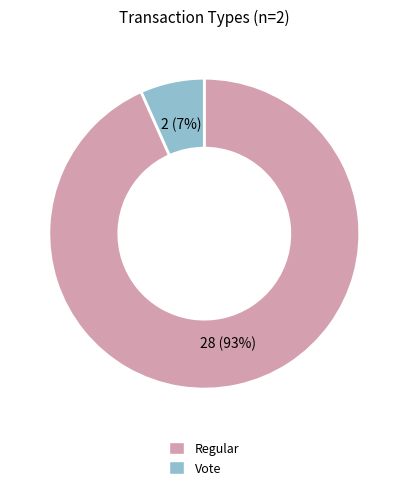

To the nearest percent, what is the average slice percentage?

50%